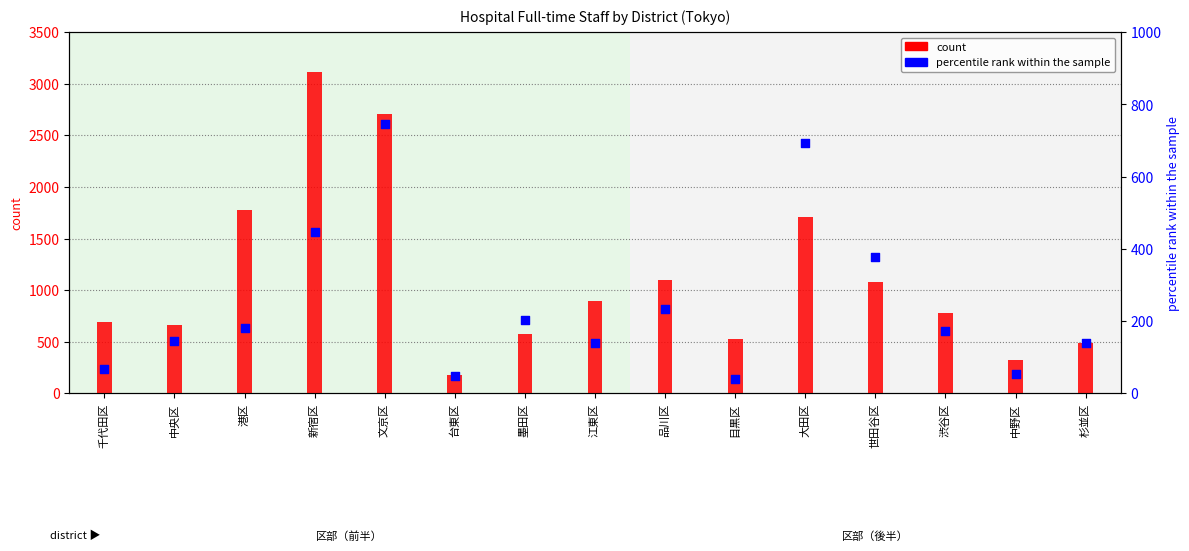

Which series has the largest total across all categories?

count